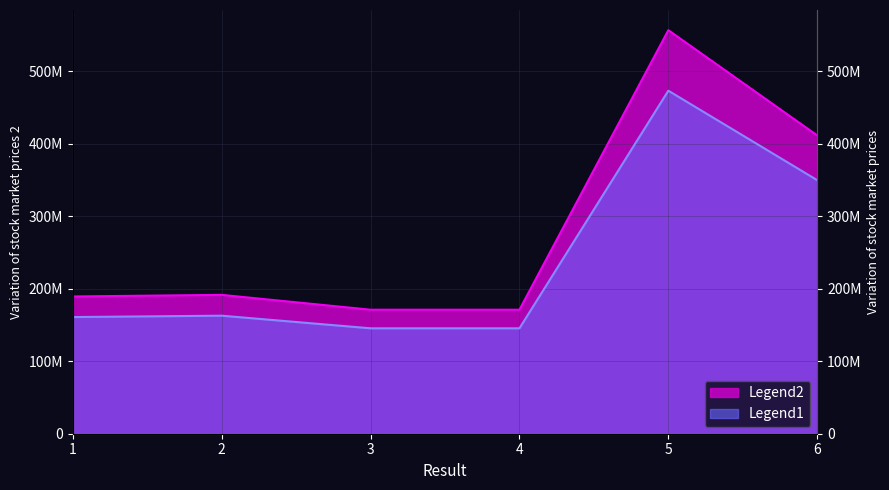

At which label does Legend1 first exceed 191613607?

5